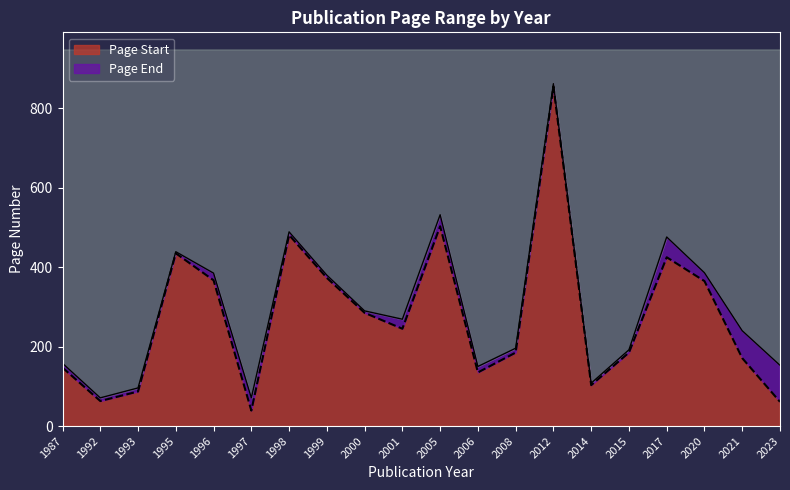

Reading right to left, what are all the values shown in this chart?

Page Start: 2023=61	2021=171	2020=365	2017=425	2015=185	2014=103	2012=855	2008=185	2006=135	2005=503	2001=245	2000=285	1999=373	1998=481	1997=39	1996=367	1995=435	1993=87	1992=63	1987=147
Page End: 2023=153	2021=240	2020=386	2017=476	2015=192	2014=108	2012=862	2008=196	2006=150	2005=532	2001=269	2000=290	1999=380	1998=489	1997=71	1996=385	1995=439	1993=96	1992=71	1987=158